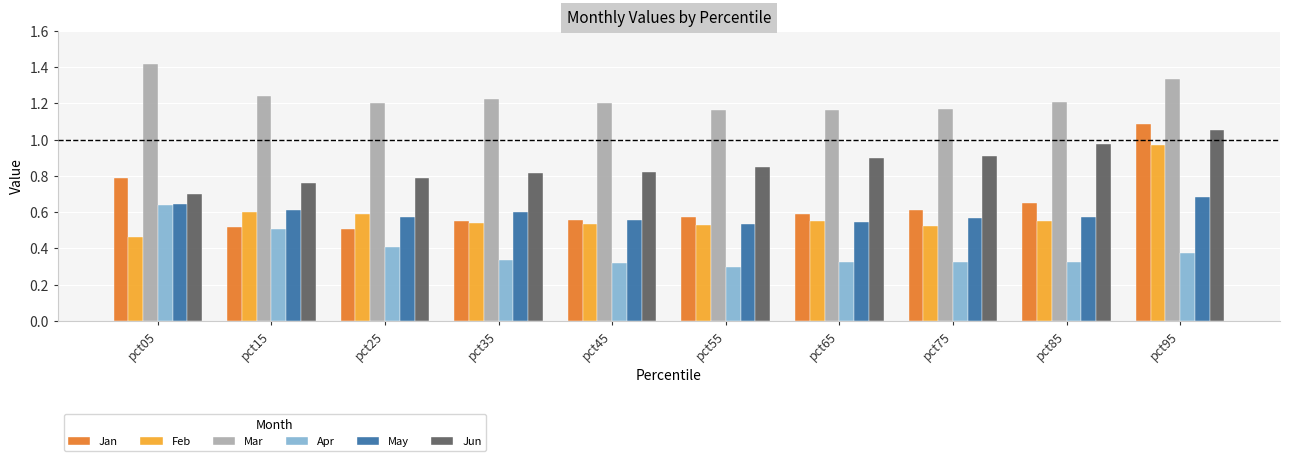

What is the sum of the Mar values at pct95 and pct05?

2.8